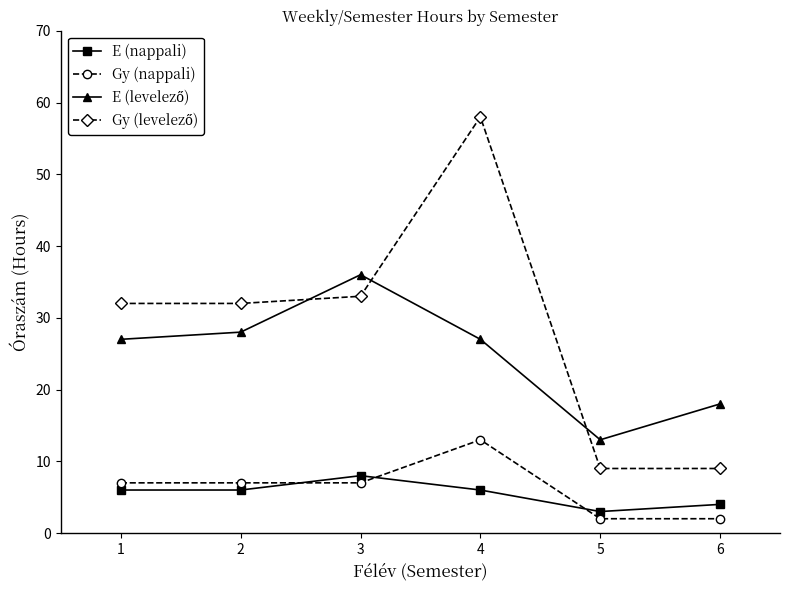

True or false: E (nappali) has a value of 6 at 4.

True